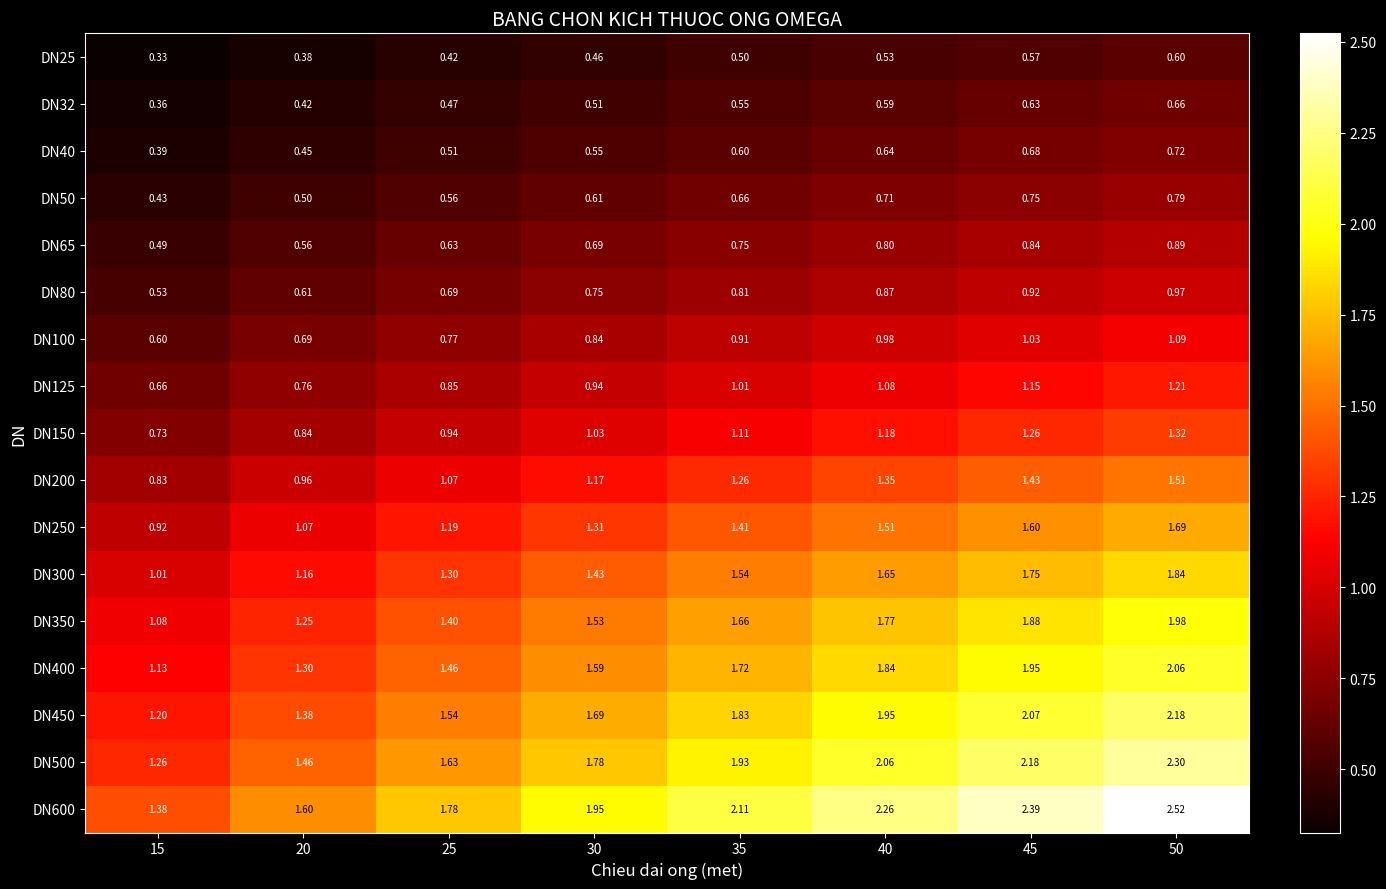

Is the value of DN125 at 25 greater than the value of DN25 at 25?

Yes